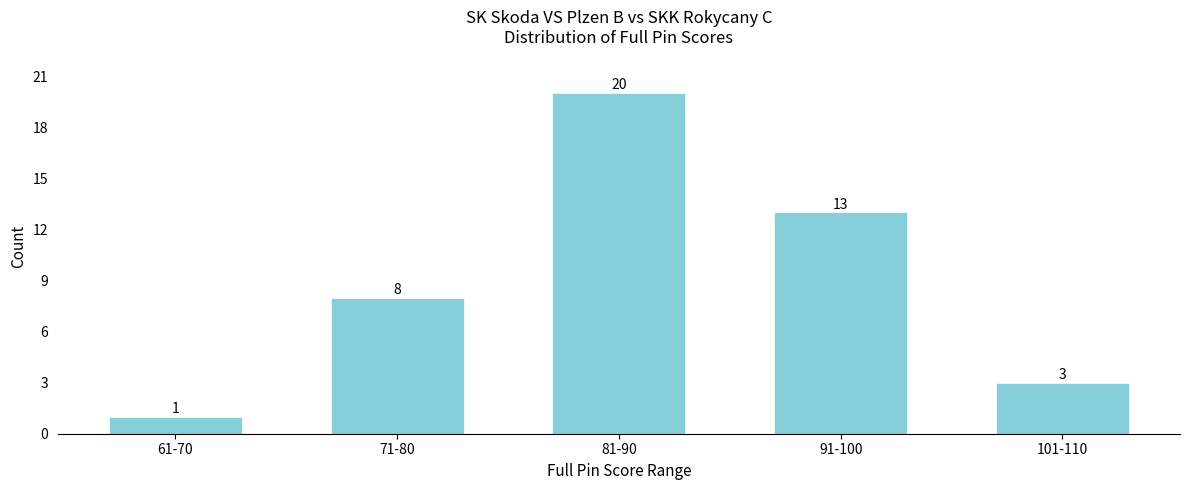

Reading left to right, transcribe all the data shown in this chart.

61-70=1	71-80=8	81-90=20	91-100=13	101-110=3